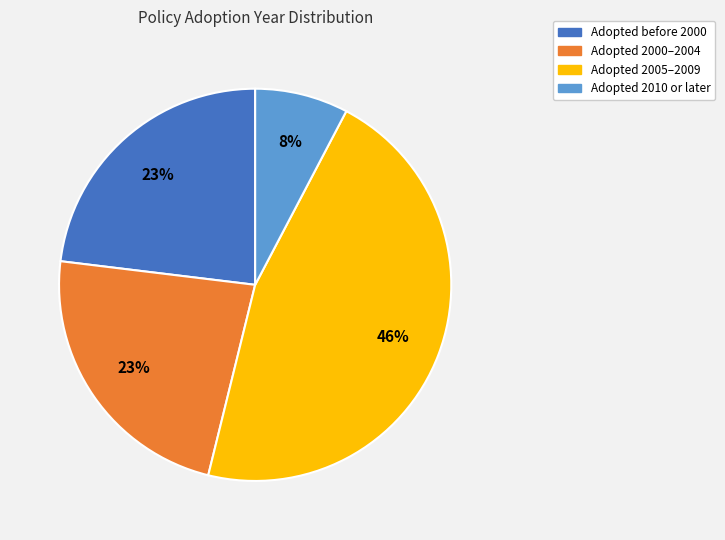

Does any single category account for the majority?

No